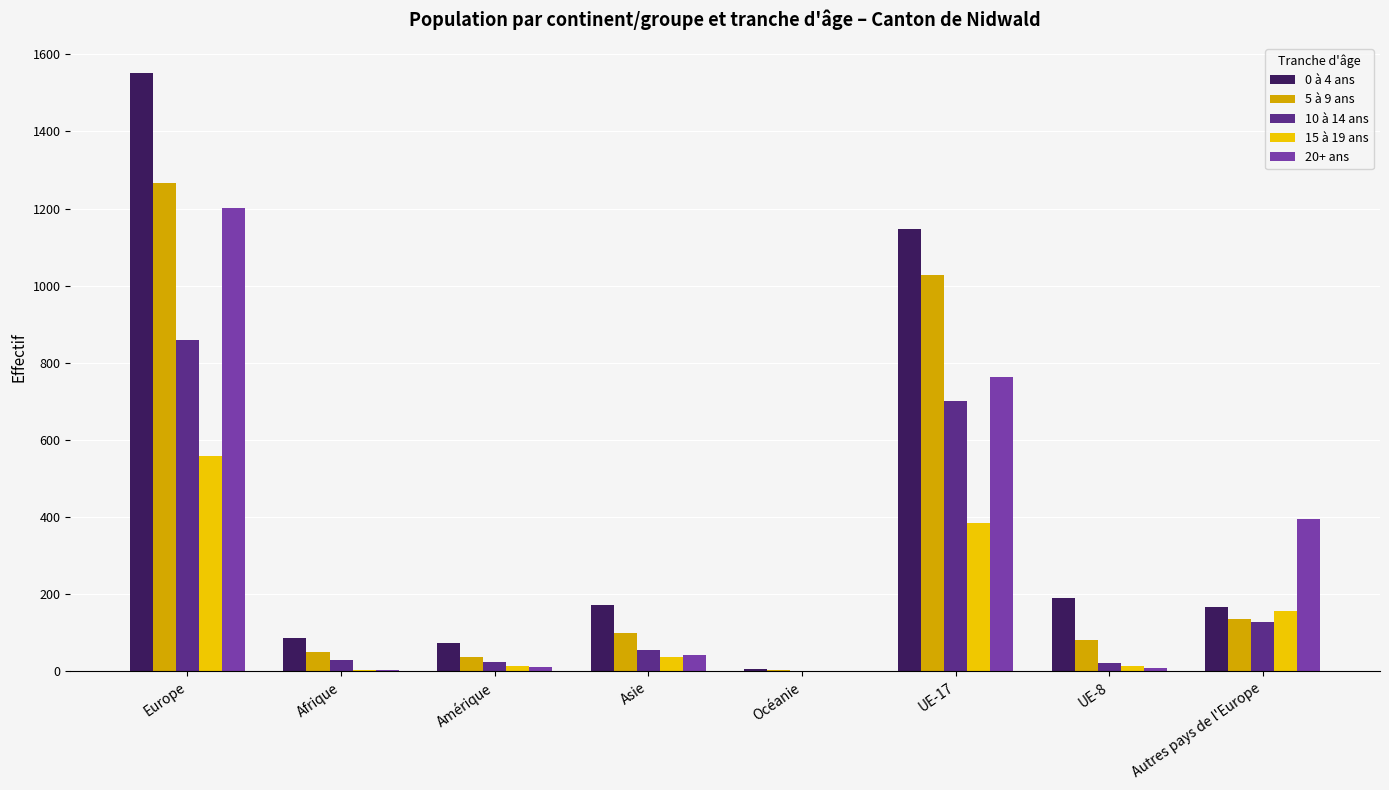

What is the maximum value shown in the chart?

1551